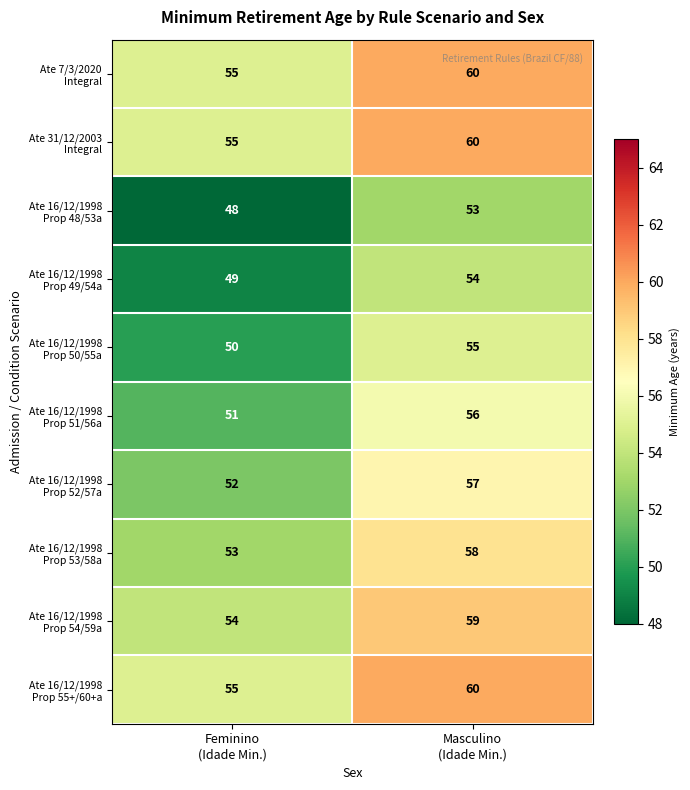

What is the minimum value shown in the chart?

48